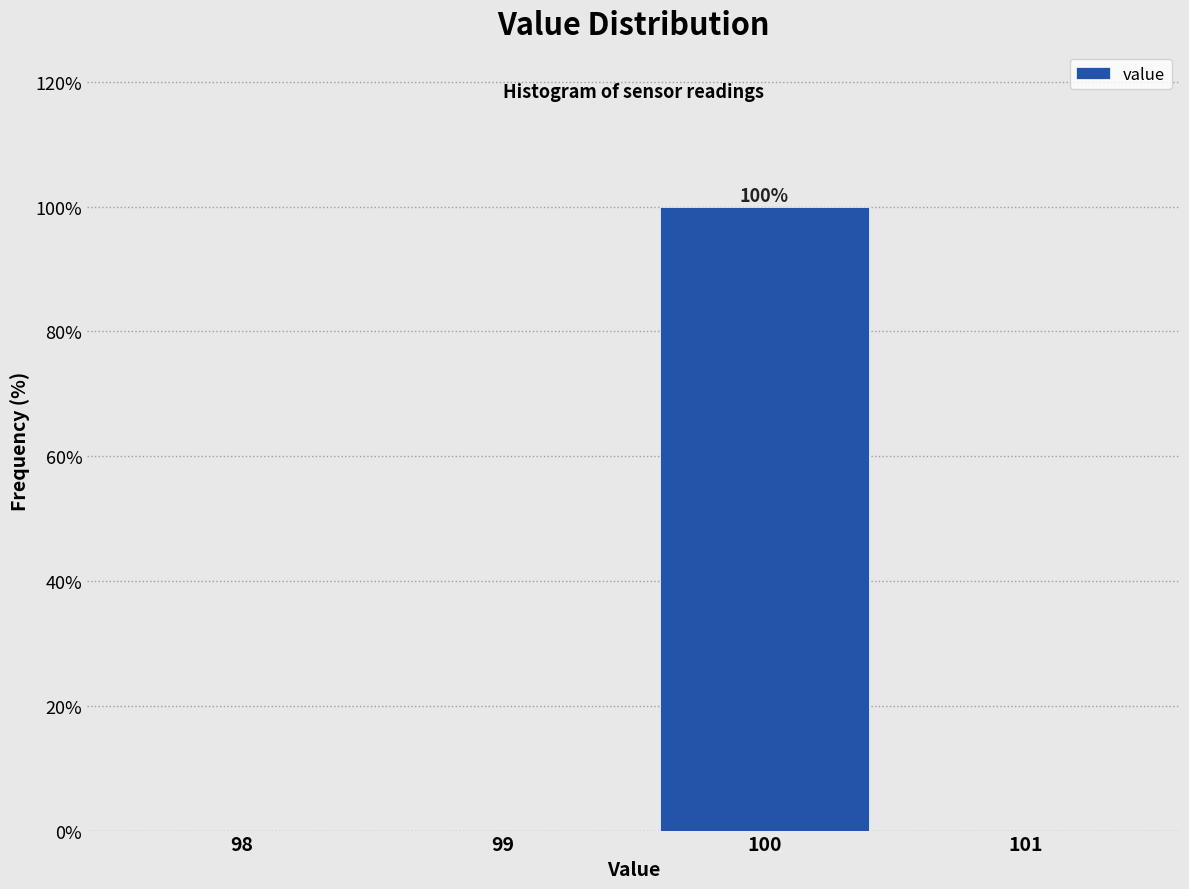

Reading right to left, what are all the values shown in this chart?

101=0	100=100	99=0	98=0